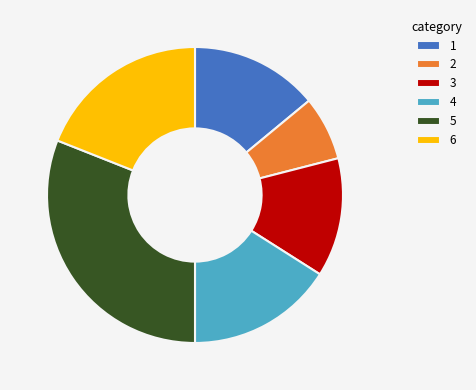

True or false: 2 accounts for 19% of the total.

False